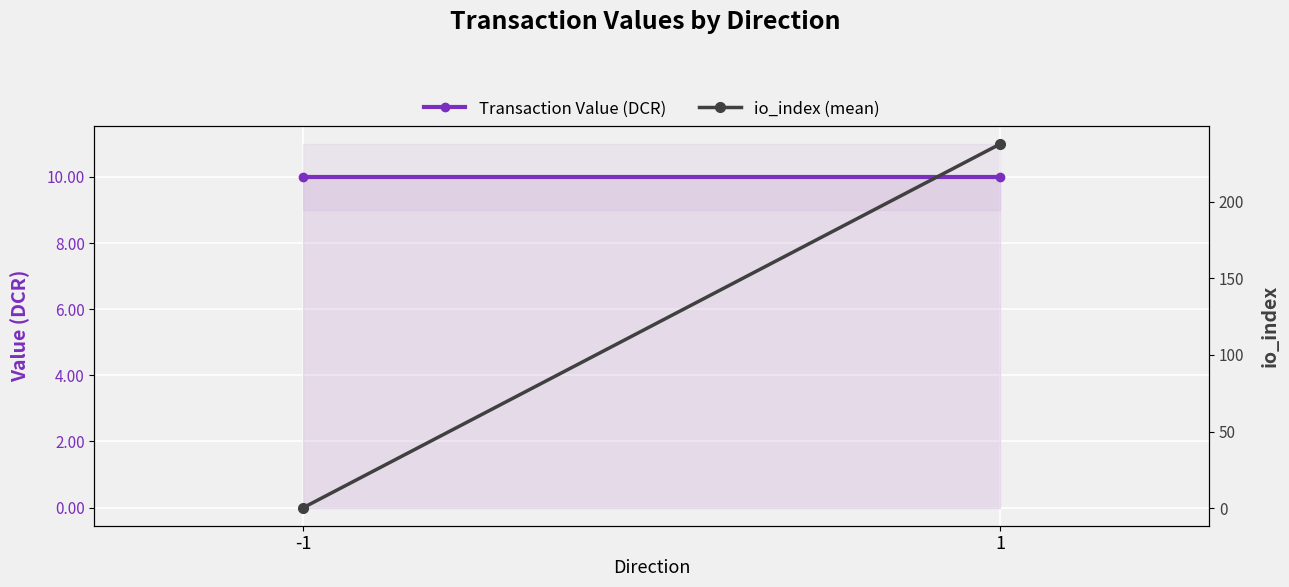

The value of io_index (mean) at 1 is 387.1. True or false?

False